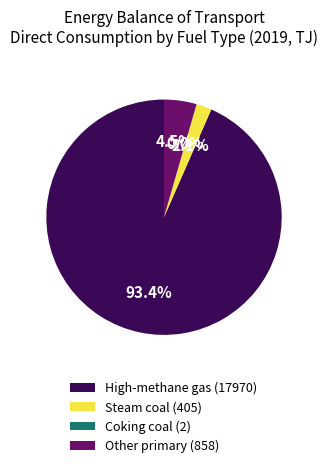

Which has a higher value, Steam coal (405) or Other primary (858)?

Other primary (858)